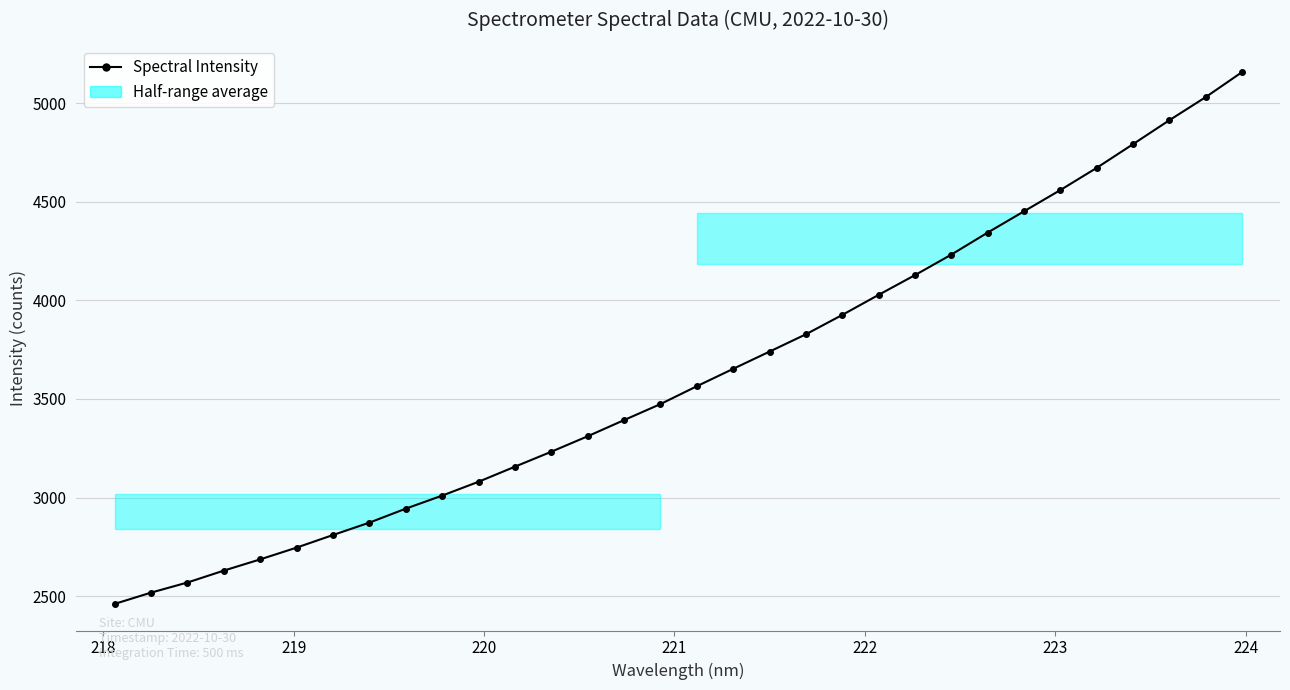

Does the chart display data point markers on the line(s)?

Yes